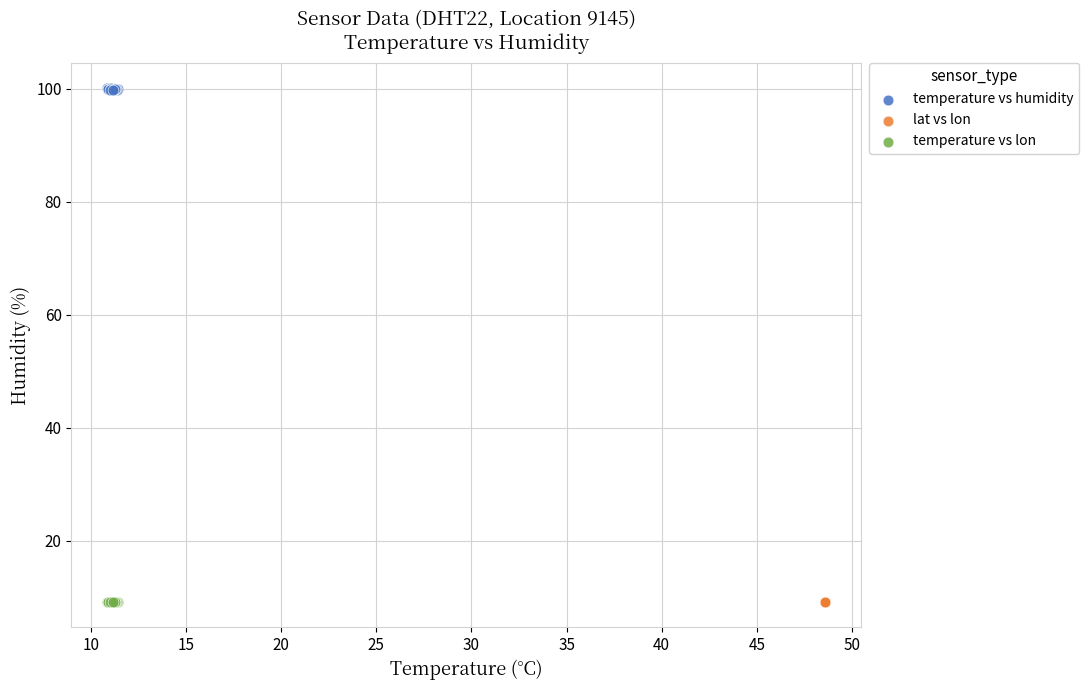

Which series contains the highest Y value?

temperature vs humidity